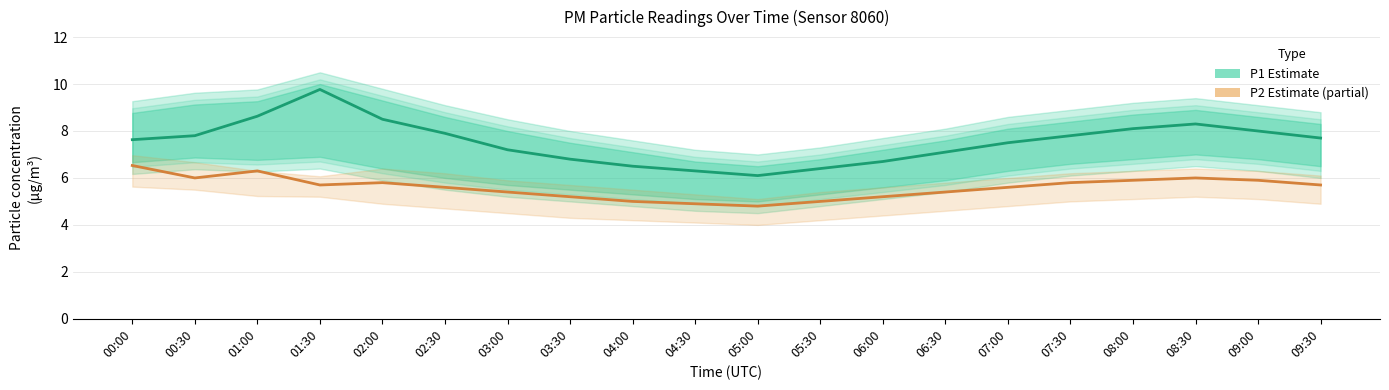

The value of P1 (Estimate) at 06:00 is 10.4. True or false?

False